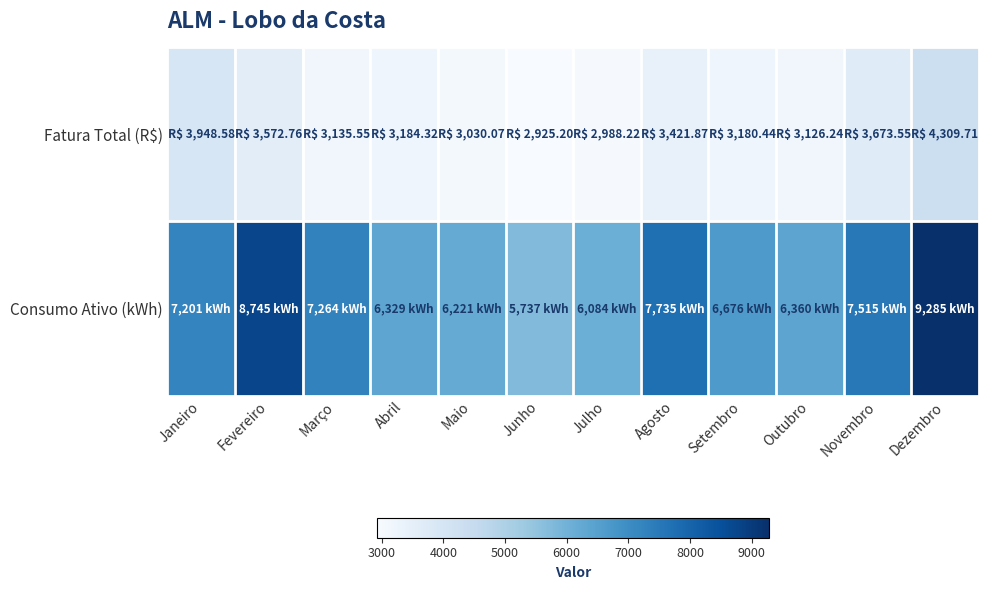

Reading right to left, extract all data points from this chart.

Fatura Total (R$): Dezembro=4309.7	Novembro=3673.6	Outubro=3126.2	Setembro=3180.4	Agosto=3421.9	Julho=2988.2	Junho=2925.2	Maio=3030.1	Abril=3184.3	Março=3135.6	Fevereiro=3572.8	Janeiro=3948.6
Consumo Ativo (kWh): Dezembro=9285.0	Novembro=7515.0	Outubro=6360.0	Setembro=6676.0	Agosto=7735.0	Julho=6084.0	Junho=5737.0	Maio=6221.0	Abril=6329.0	Março=7264.0	Fevereiro=8745.0	Janeiro=7201.0